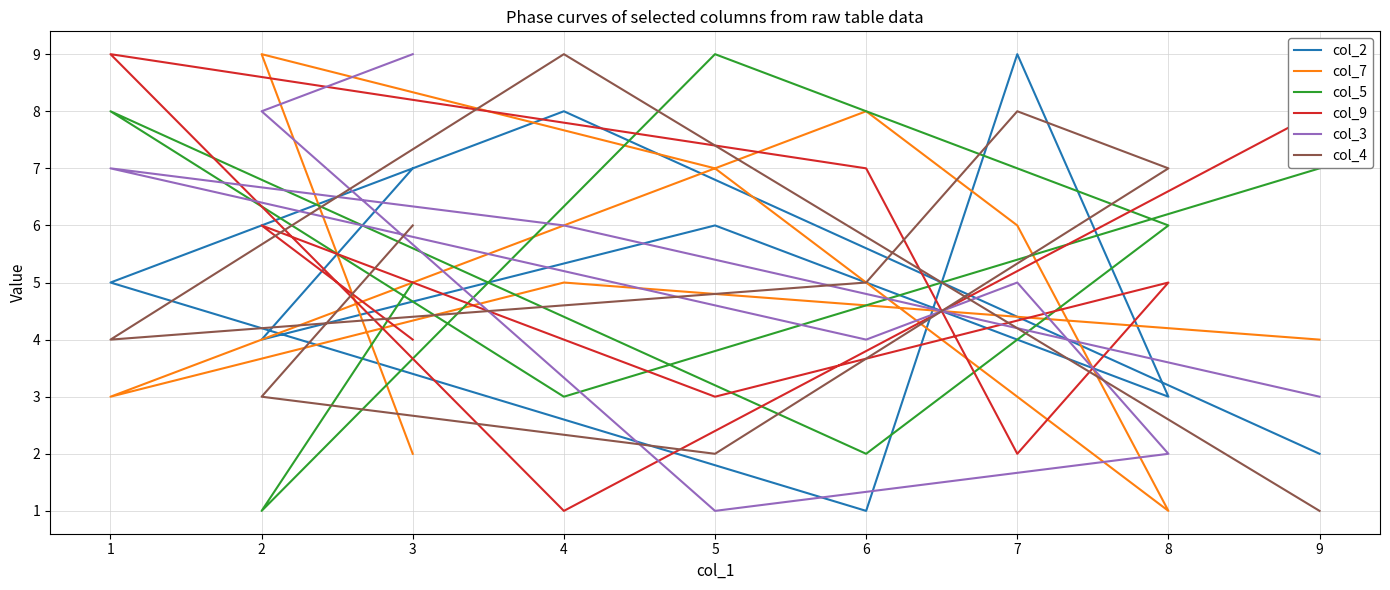

How many values in the col_7 series exceed 5?

4